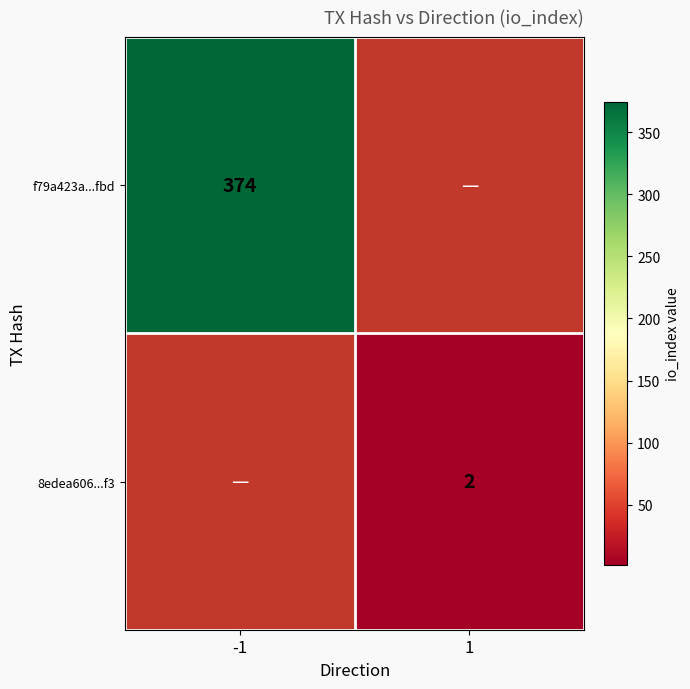

The f79a423a...fbd series shows 648 at -1. True or false?

False